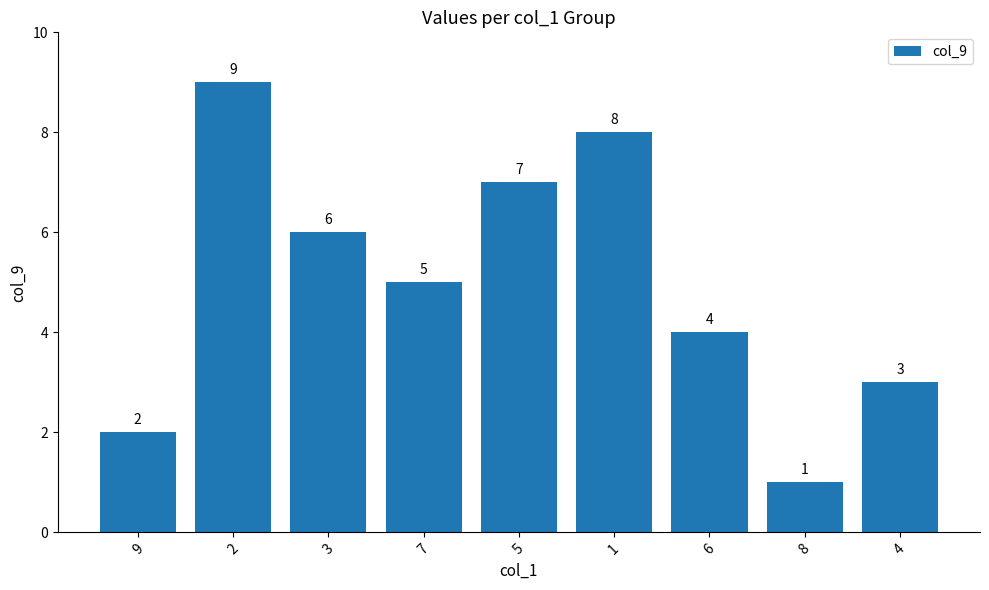

What is the label of the 6th bar from the right?

7